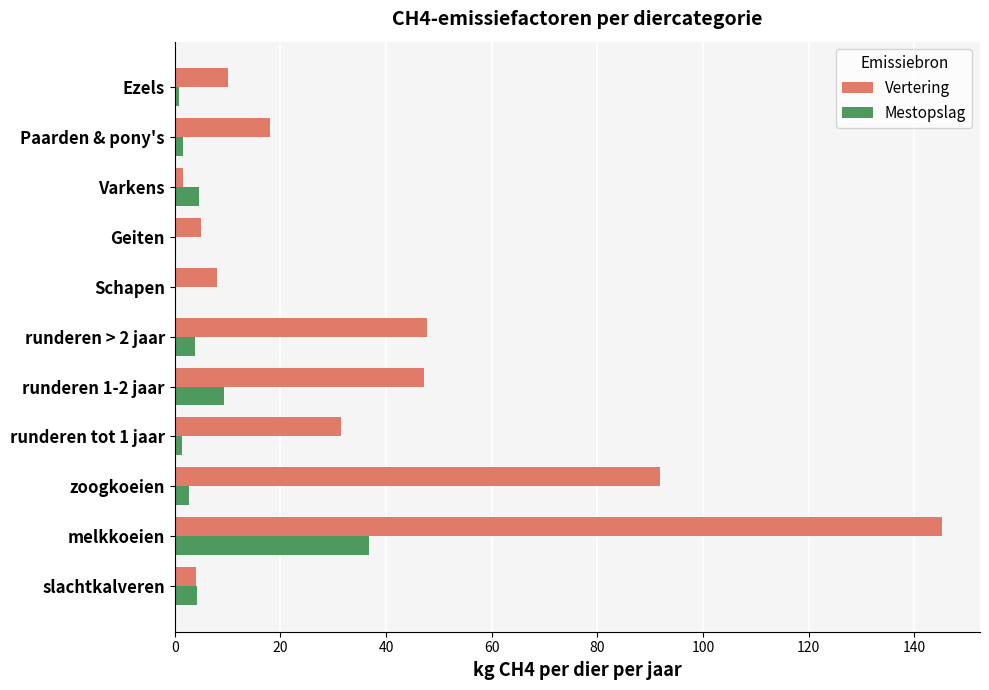

Where is Vertering nearest to the value 73?

zoogkoeien